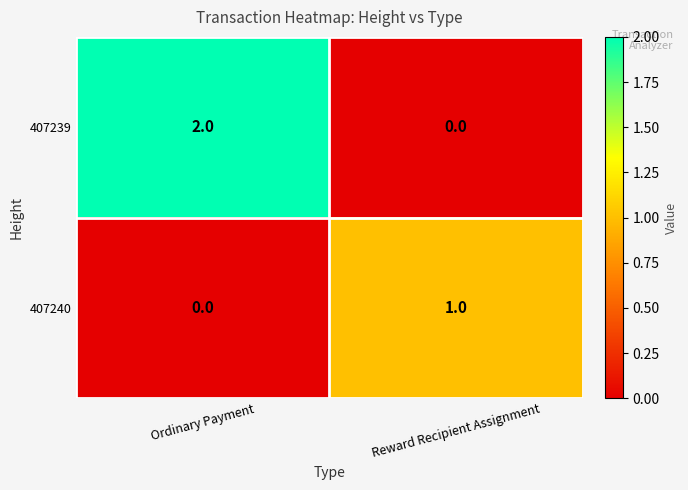

Reading left to right, extract all data points from this chart.

407239: Ordinary Payment=2	Reward Recipient Assignment=0
407240: Ordinary Payment=0	Reward Recipient Assignment=1